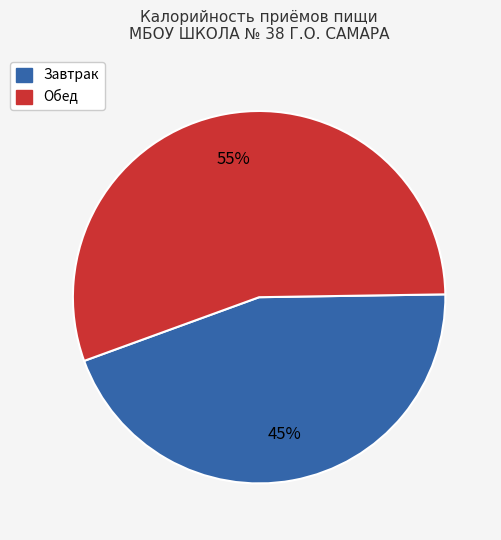

Which has a higher value, Обед or Завтрак?

Обед